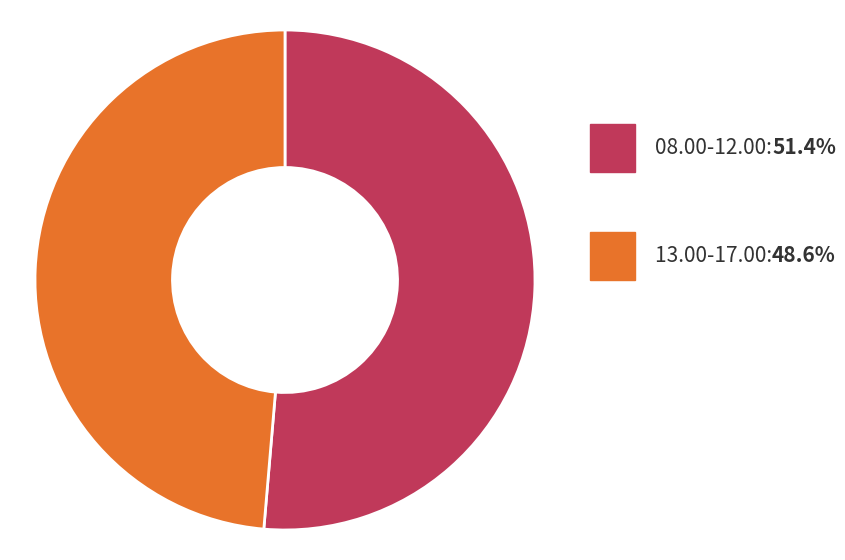

Does any single category account for the majority?

Yes